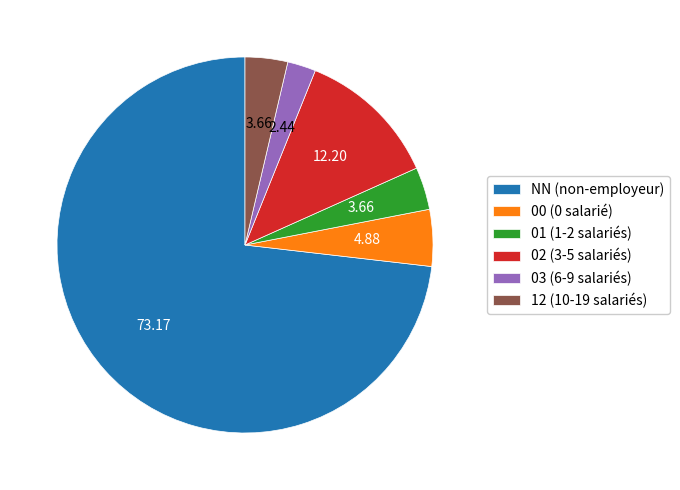

What is the ratio of the value at 00 to the value at 12?

1.3